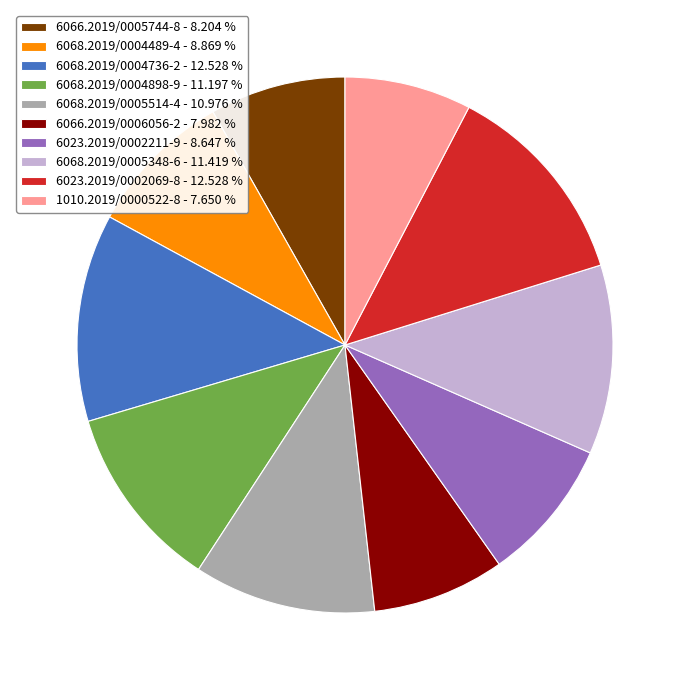

Is the sum of 6068.2019/0004736-2 - 12.528 % and 6068.2019/0004489-4 - 8.869 % greater than half?

No